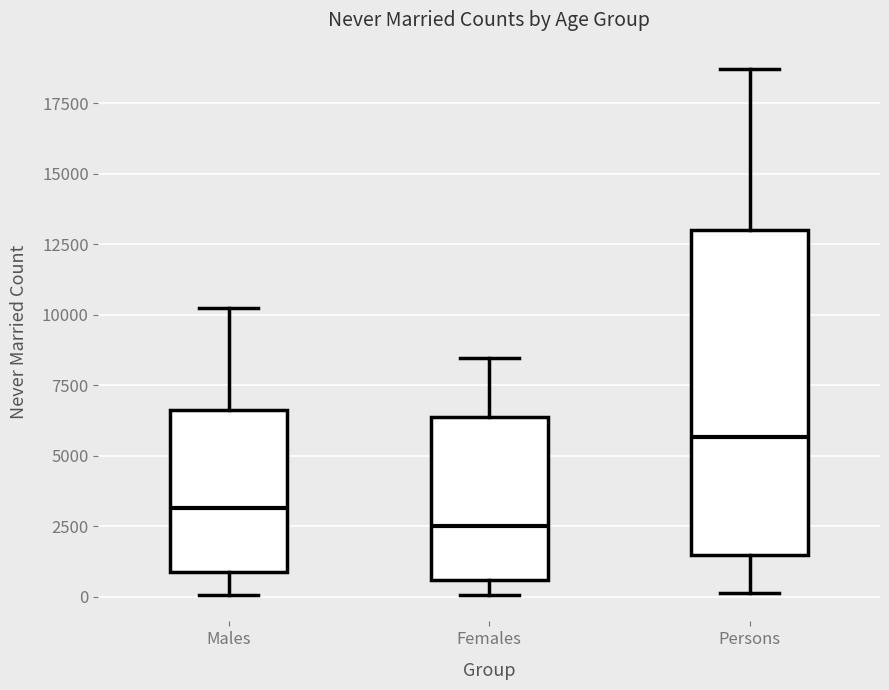

Where is the upper edge of the box for Females on the y-axis? The values are not printed on the chart, so give them approximately, as read against the axis.

6500